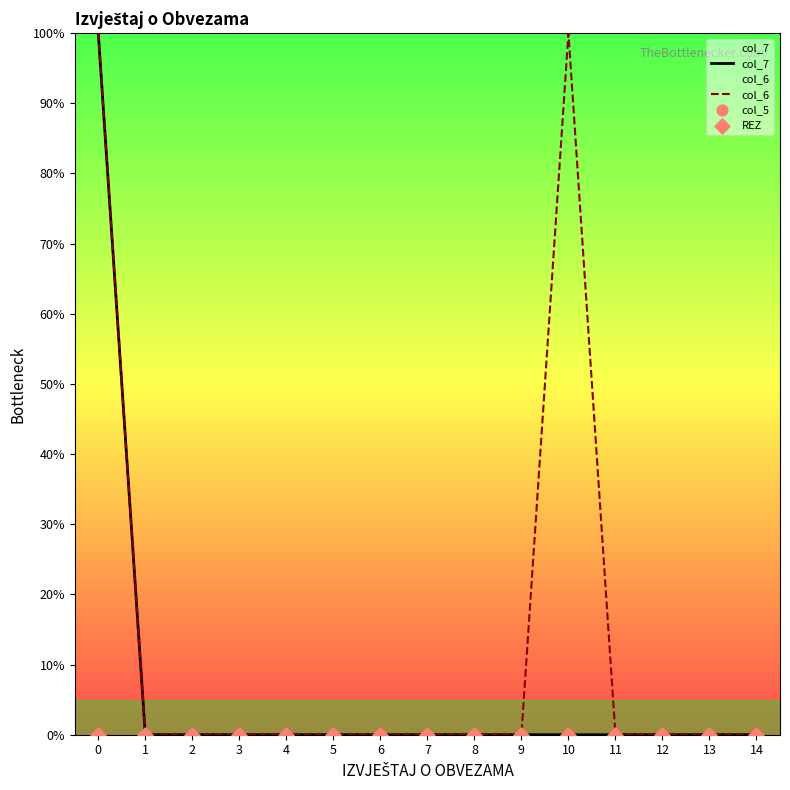

At how many categories does at least one series exceed 1?

2